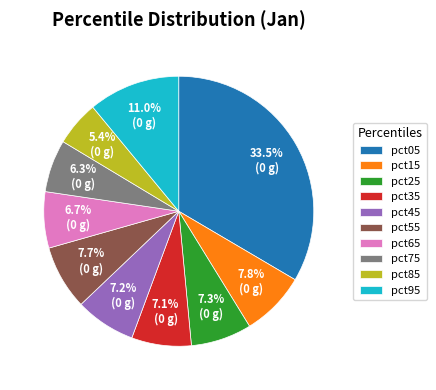

What is the smallest slice in the pie chart?

pct85